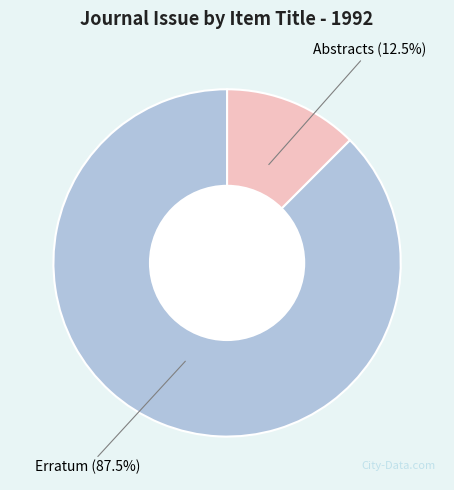

Is there any slice that represents more than half of the pie?

Yes